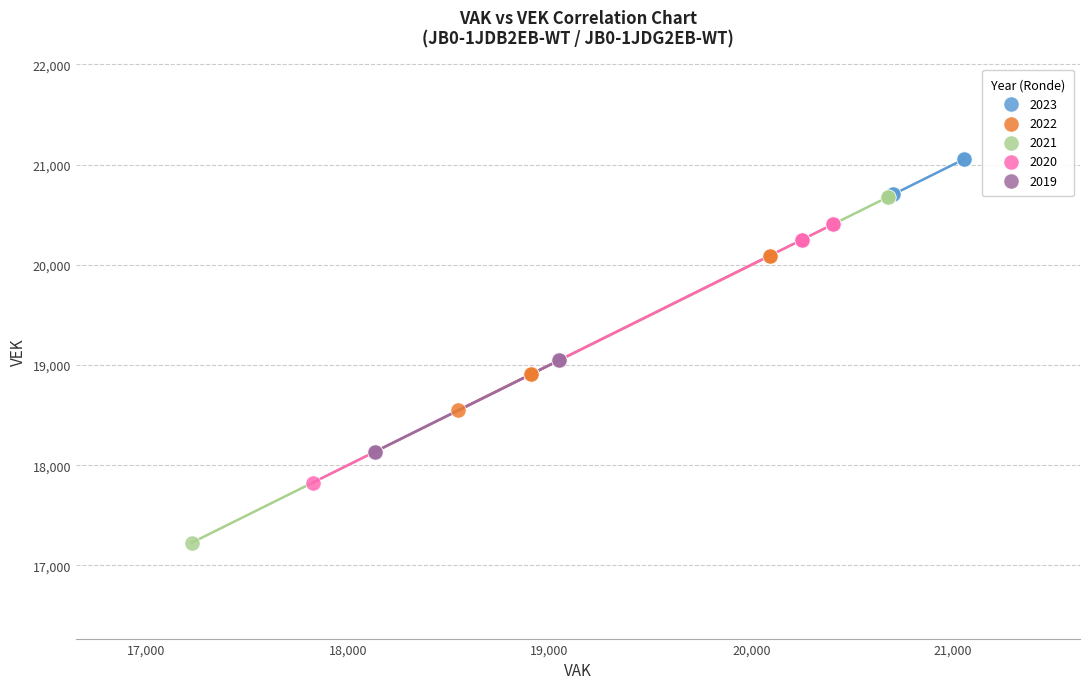

Which series contains the highest Y value?

2023